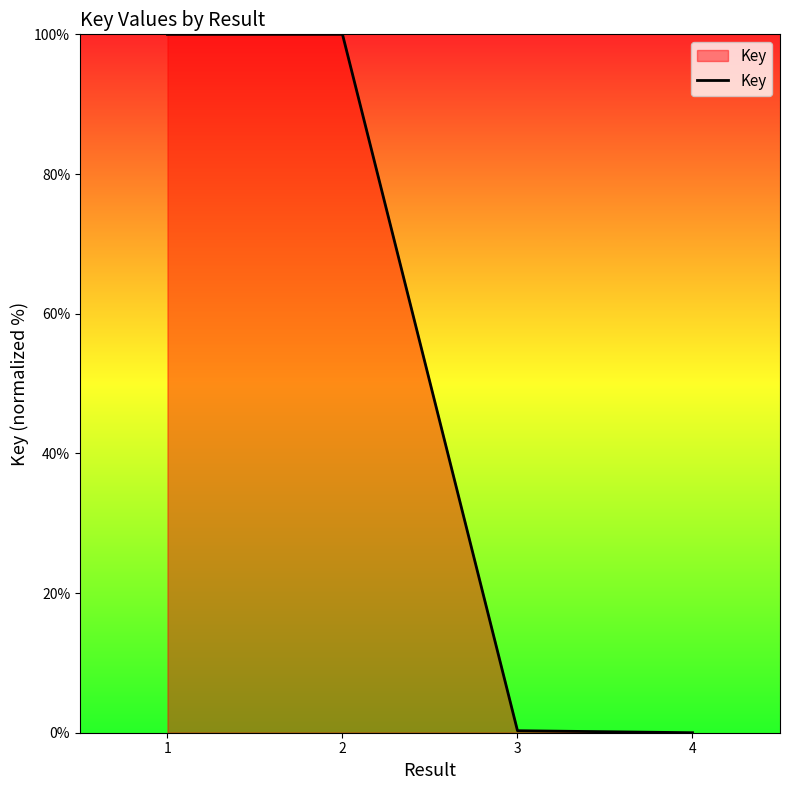

What is the difference between the maximum and second lowest values?

99.7